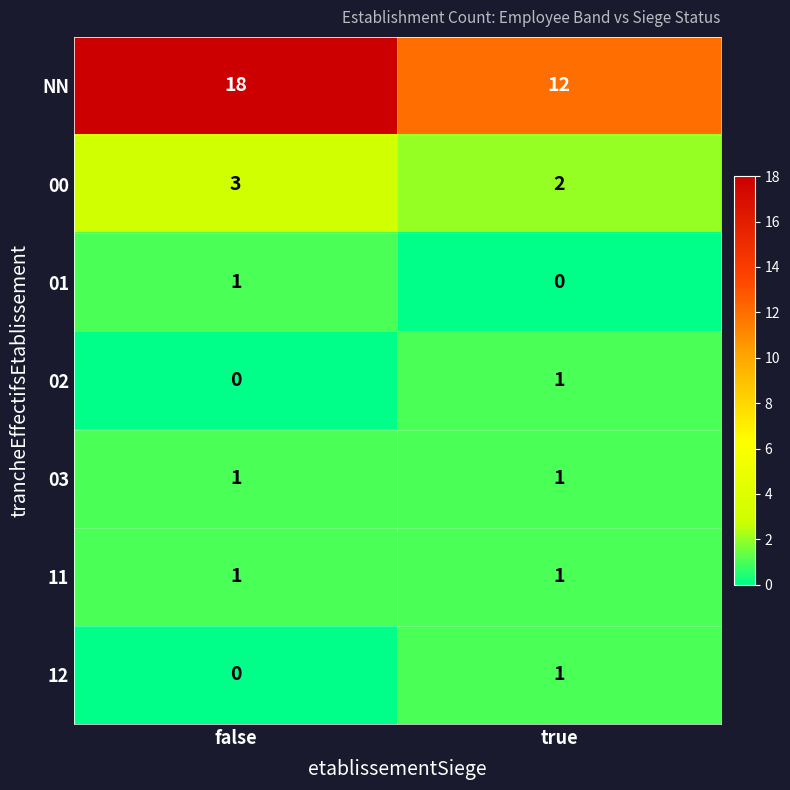

What is the average value of the NN series?

15